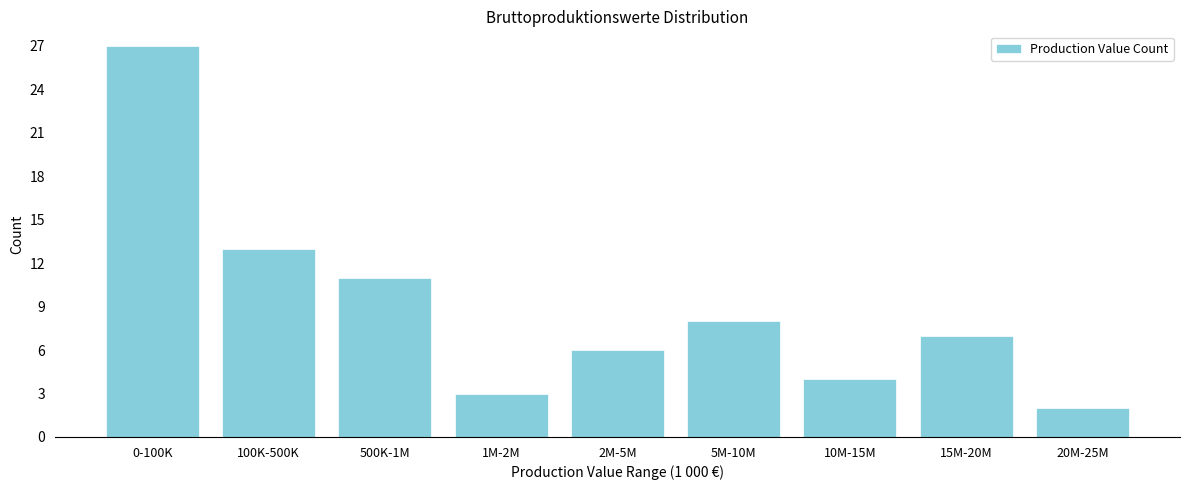

Reading right to left, extract all data points from this chart.

2	7	4	8	6	3	11	13	27